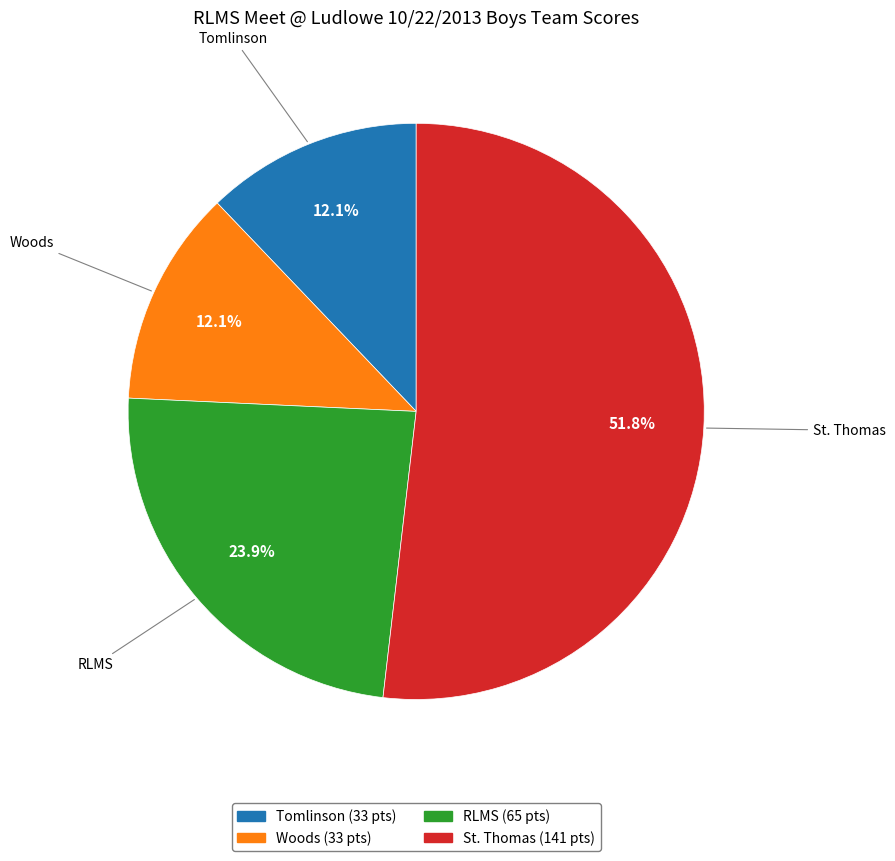

How many segments does this pie chart have?

4